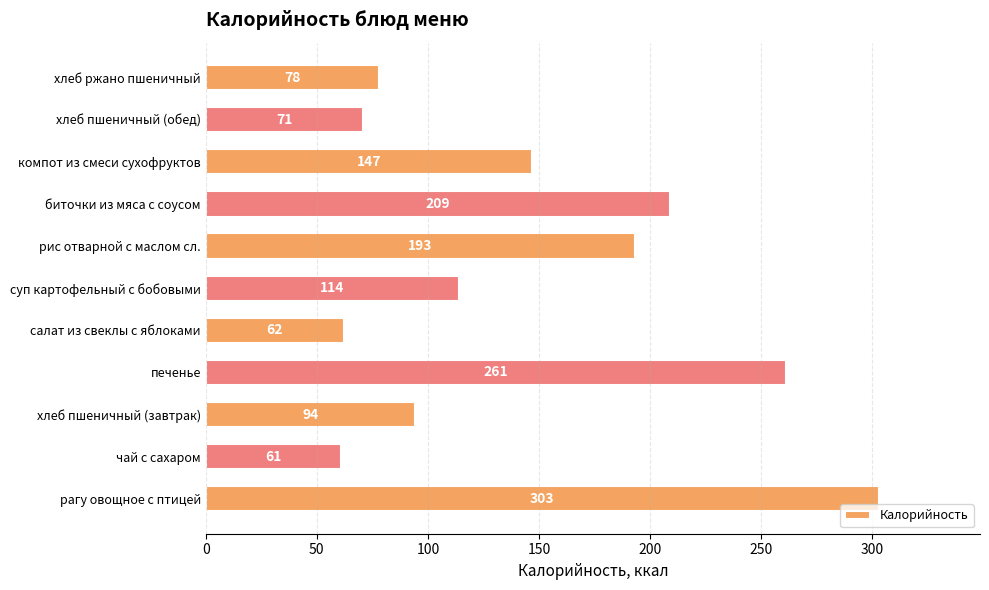

Reading bottom to top, transcribe all the data shown in this chart.

рагу овощное с птицей=303	чай с сахаром=61	хлеб пшеничный (завтрак)=94	печенье=261	салат из свеклы с яблоками=62	суп картофельный с бобовыми=114	рис отварной с маслом сл.=193	биточки из мяса с соусом=209	компот из смеси сухофруктов=147	хлеб пшеничный (обед)=71	хлеб ржано пшеничный=78